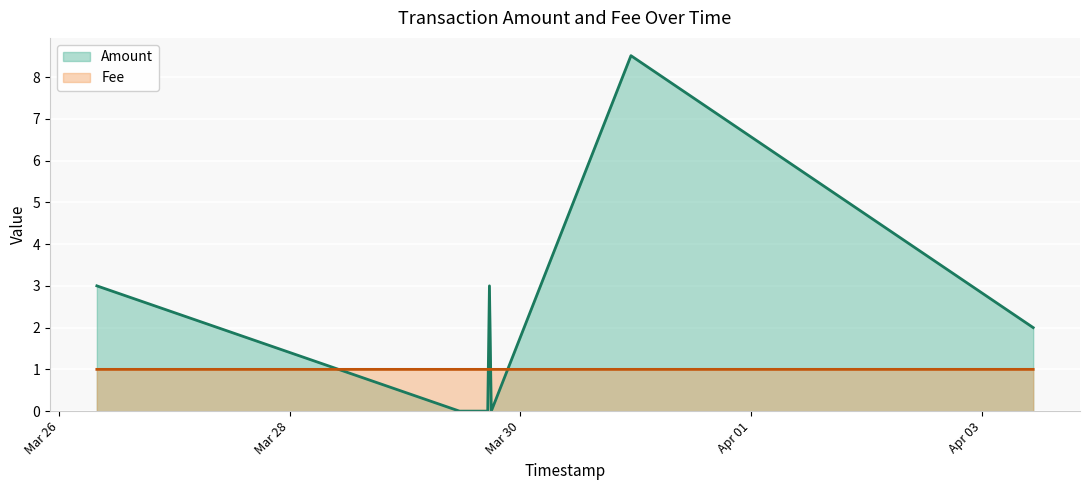

Reading left to right, list all the values displayed in this chart.

Amount: 2017-03-26 07:51:21=3.0	2017-03-29 11:18:32=0.0	2017-03-29 11:36:04=0.0	2017-03-29 17:11:29=0.0	2017-03-29 17:32:54=3.0	2017-03-29 17:56:00=0.0	2017-03-30 22:59:42=8.5	2017-04-03 10:41:38=2.0
Fee: 2017-03-26 07:51:21=1.0	2017-03-29 11:18:32=1.0	2017-03-29 11:36:04=1.0	2017-03-29 17:11:29=1.0	2017-03-29 17:32:54=1.0	2017-03-29 17:56:00=1.0	2017-03-30 22:59:42=1.0	2017-04-03 10:41:38=1.0